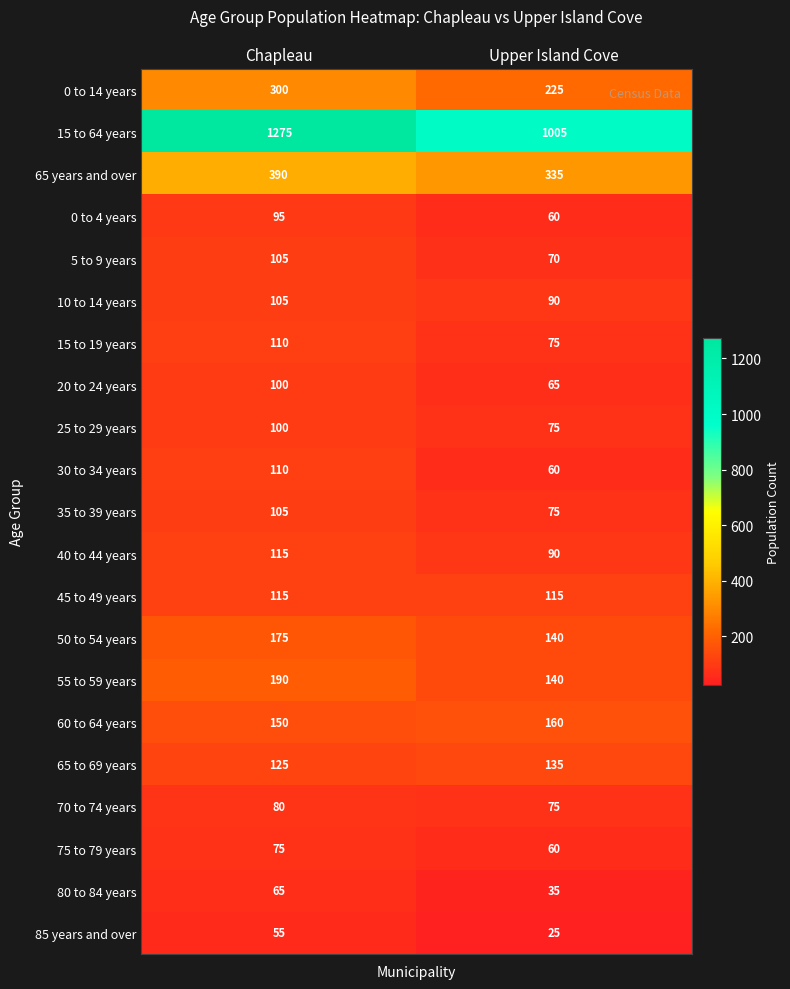

Rank the categories by 10 to 14 years value from highest to lowest.

Chapleau, Upper Island Cove